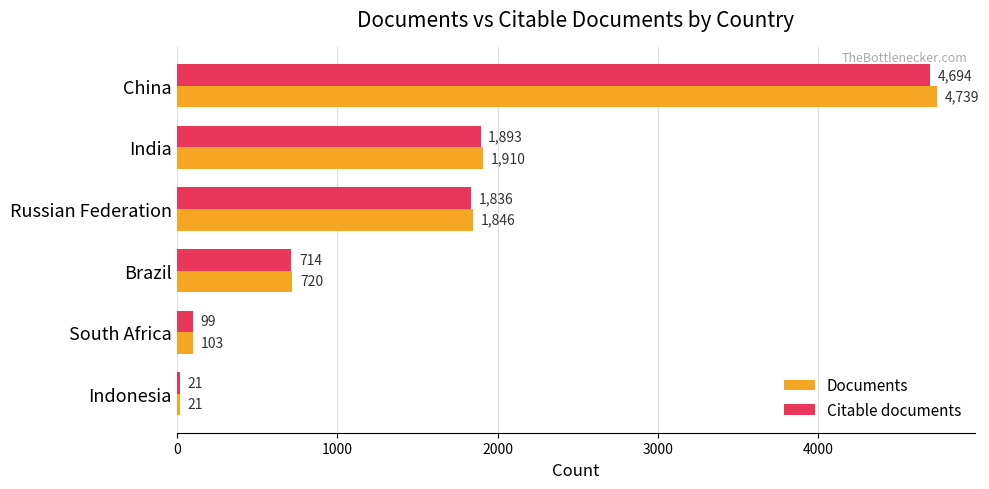

What are all the series names shown in the legend?

Documents, Citable documents